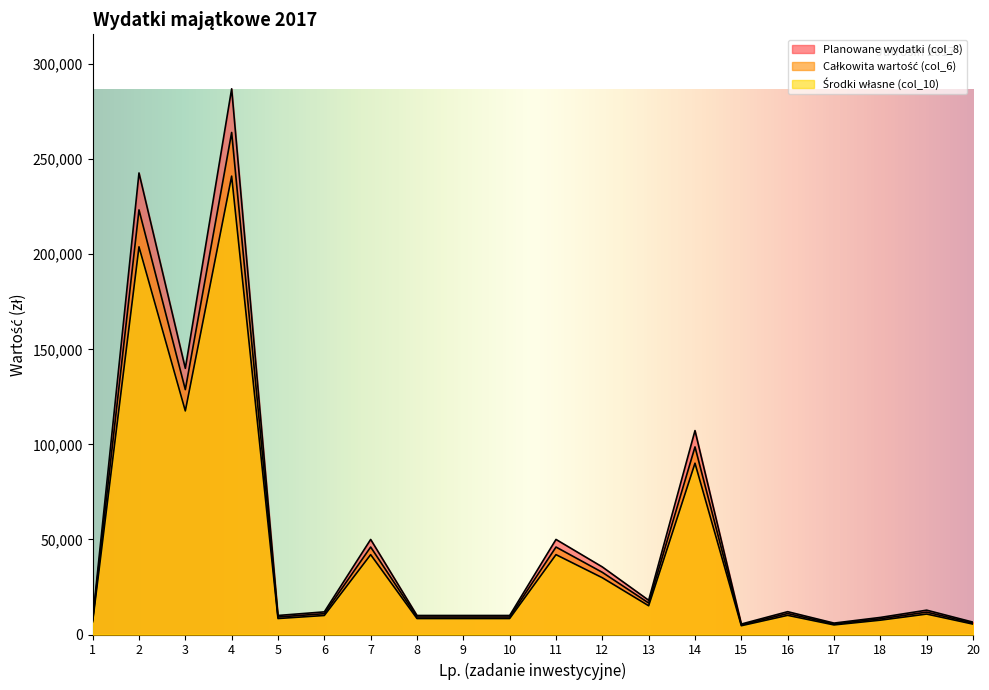

Reading left to right, what are all the values shown in this chart?

Planowane wydatki (col_8): 1=6720.0	2=203910.0	3=117600.0	4=241080.0	5=8400.0	6=10001.9	7=42000.0	8=8400.0	9=8400.0	10=8400.0	11=42000.0	12=29850.2	13=15120.0	14=90090.0	15=4620.0	16=10080.0	17=5040.0	18=7539.8	19=10752.0	20=5460.0
Całkowita wartość (col_6): 1=8000.0	2=242750.0	3=140000.0	4=287000.0	5=10000.0	6=11907.0	7=50000.0	8=10000.0	9=10000.0	10=10000.0	11=50000.0	12=35536.0	13=18000.0	14=107250.0	15=5500.0	16=12000.0	17=6000.0	18=8976.0	19=12800.0	20=6500.0
Środki własne (col_10): 1=7360.0	2=223330.0	3=128800.0	4=264040.0	5=9200.0	6=10954.4	7=46000.0	8=9200.0	9=9200.0	10=9200.0	11=46000.0	12=32693.1	13=16560.0	14=98670.0	15=5060.0	16=11040.0	17=5520.0	18=8257.9	19=11776.0	20=5980.0